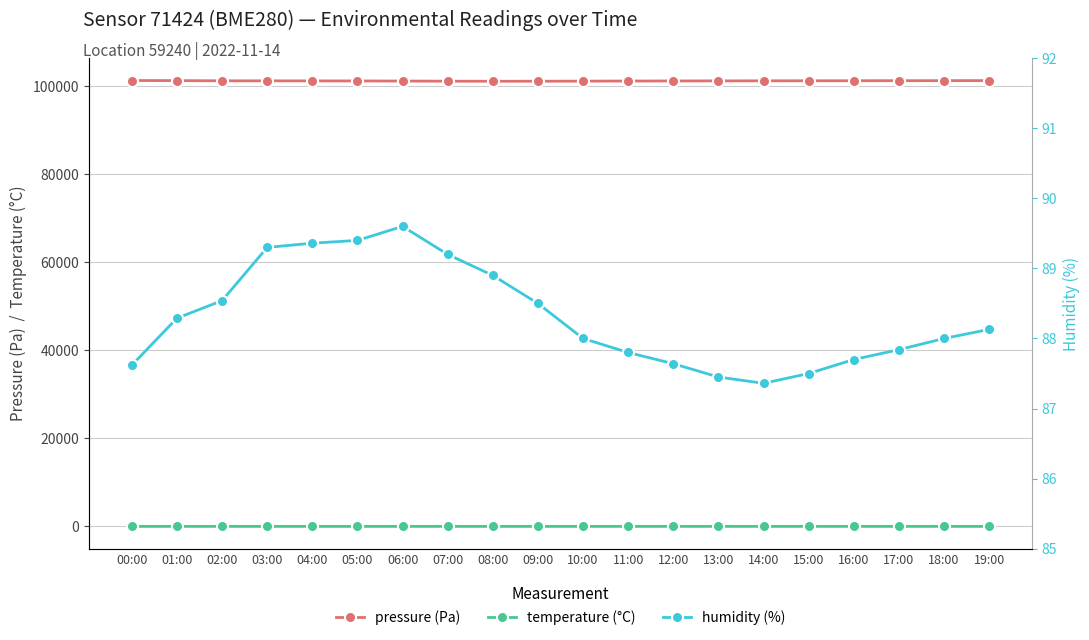

What is the label of the 5th point from the right?

15:00